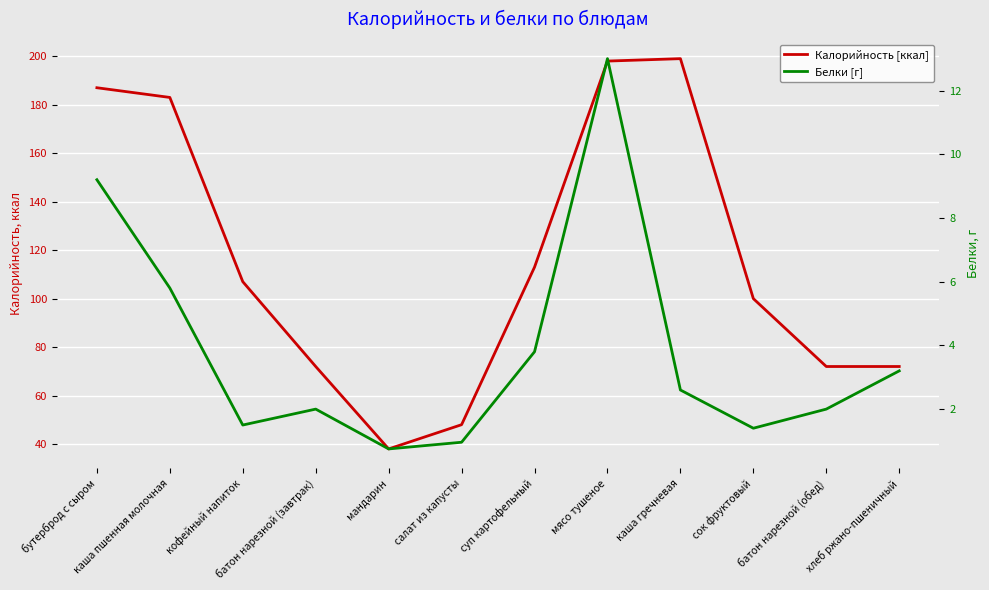

How many categories are shown in the chart?

12